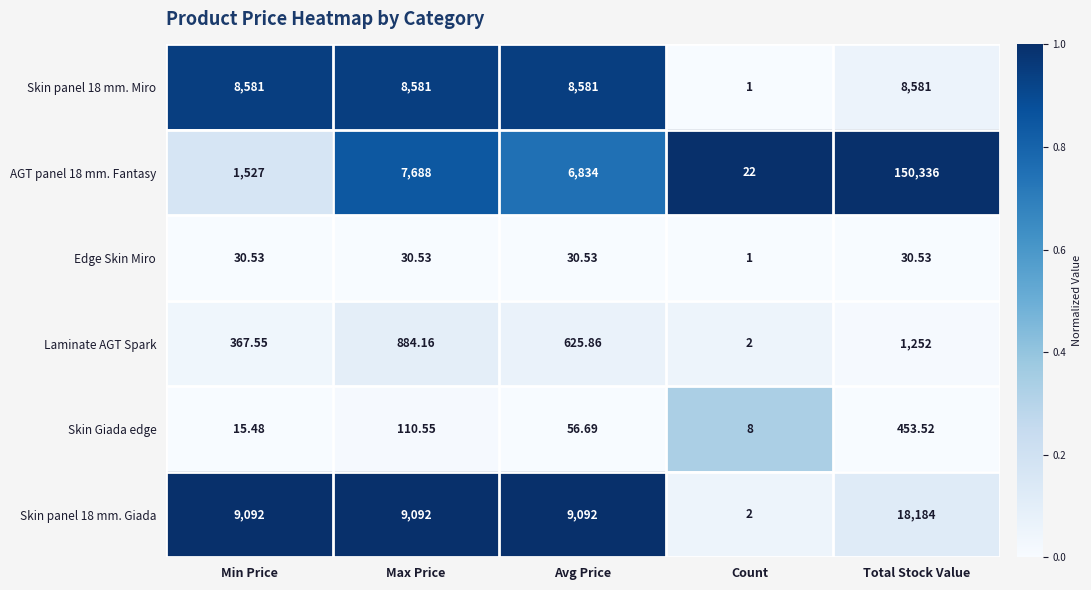

Which series has the largest range (max minus min)?

AGT panel 18 mm. Fantasy